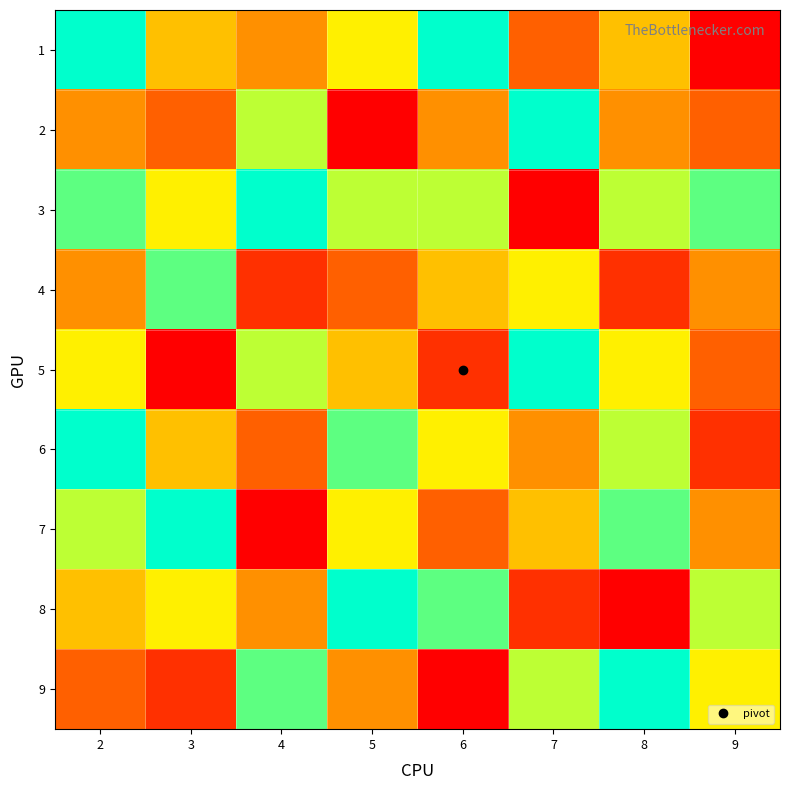

Reading left to right, list all the values displayed in this chart.

1: 2=9	3=5	4=4	5=6	6=9	7=3	8=5	9=1
2: 2=4	3=3	4=7	5=1	6=4	7=9	8=4	9=3
3: 2=8	3=6	4=9	5=7	6=7	7=1	8=7	9=8
4: 2=4	3=8	4=2	5=3	6=5	7=6	8=2	9=4
5: 2=6	3=1	4=7	5=5	6=2	7=9	8=6	9=3
6: 2=9	3=5	4=3	5=8	6=6	7=4	8=7	9=2
7: 2=7	3=9	4=1	5=6	6=3	7=5	8=8	9=4
8: 2=5	3=6	4=4	5=9	6=8	7=2	8=1	9=7
9: 2=3	3=2	4=8	5=4	6=1	7=7	8=9	9=6